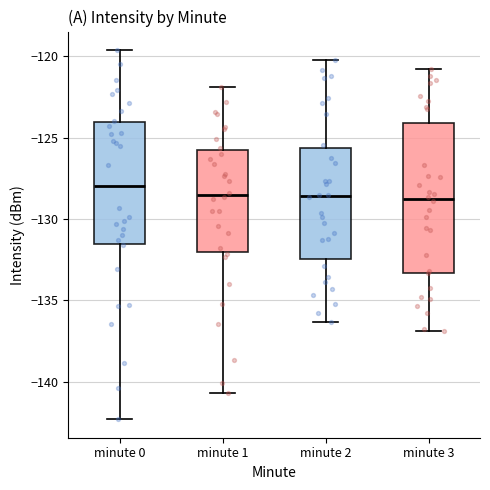

Which box's median line is the highest?

minute 0